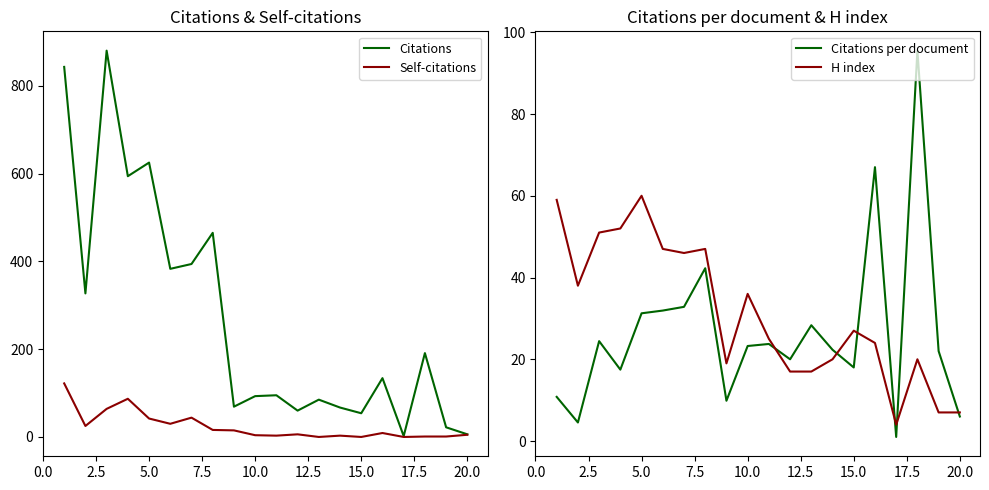

How many interior local valleys does the Citations per document series have?

6